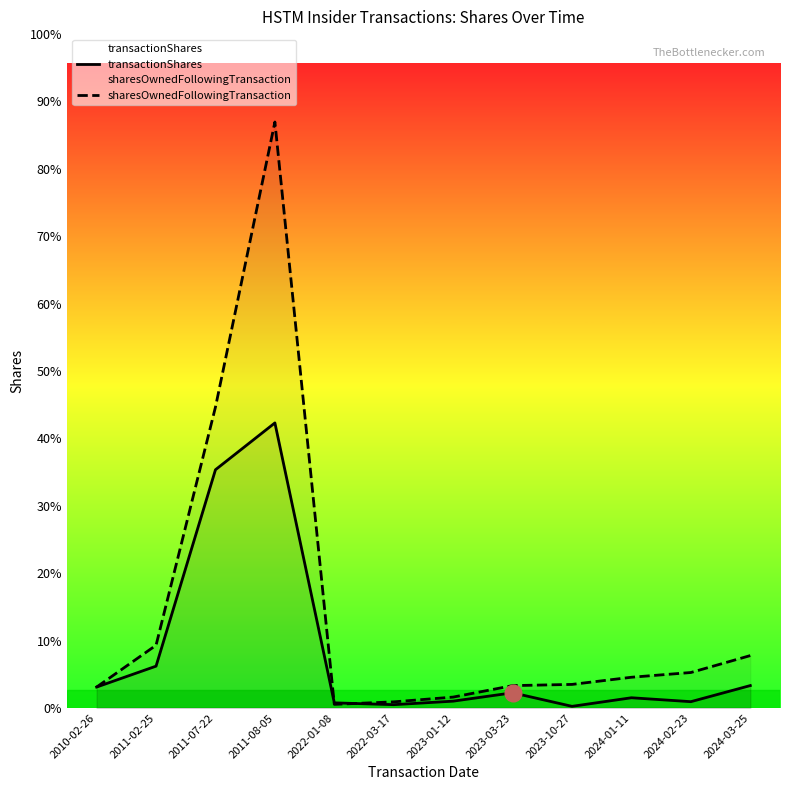

Which has a higher value, 2011-08-05 or 2023-10-27?

2011-08-05